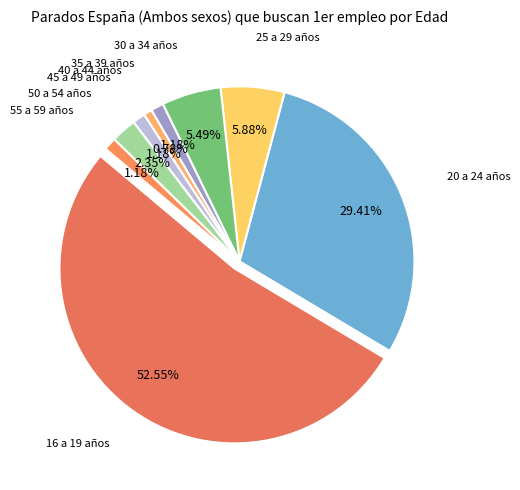

Is there any slice that represents more than half of the pie?

Yes